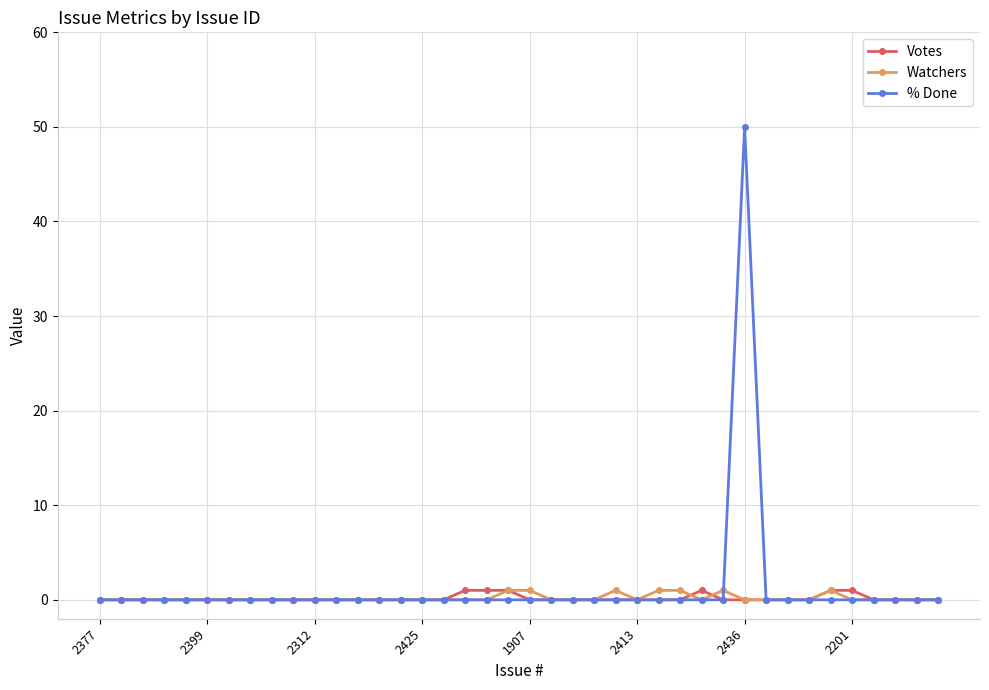

Which series has the largest range (max minus min)?

% Done